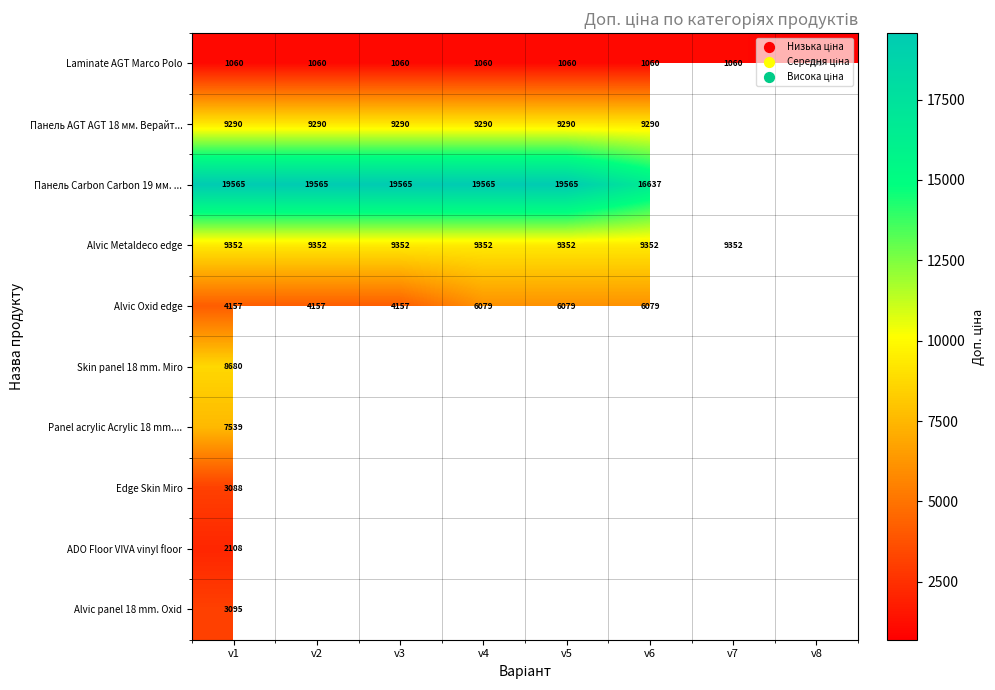

True or false: Панель Carbon Carbon 19 мм. ... has a value of 16636.8 at v6.

True